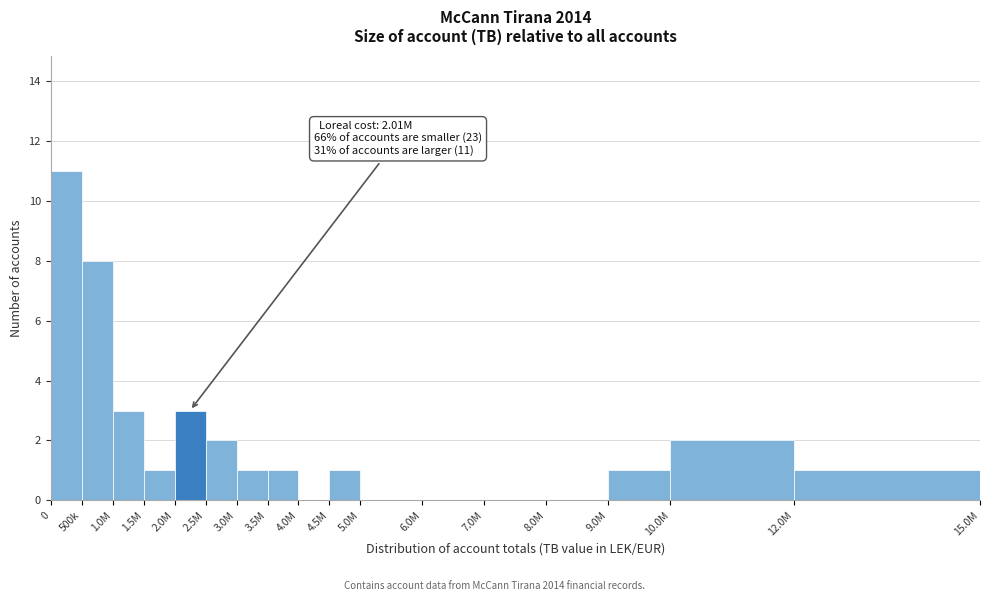

Reading left to right, what are all the values shown in this chart?

0=11	500k=8	1.0M=3	1.5M=1	2.0M=3	2.5M=2	3.0M=1	3.5M=1	4.0M=0	4.5M=1	5.0M=0	6.0M=0	7.0M=0	8.0M=0	9.0M=1	10.0M=2	12.0M=1